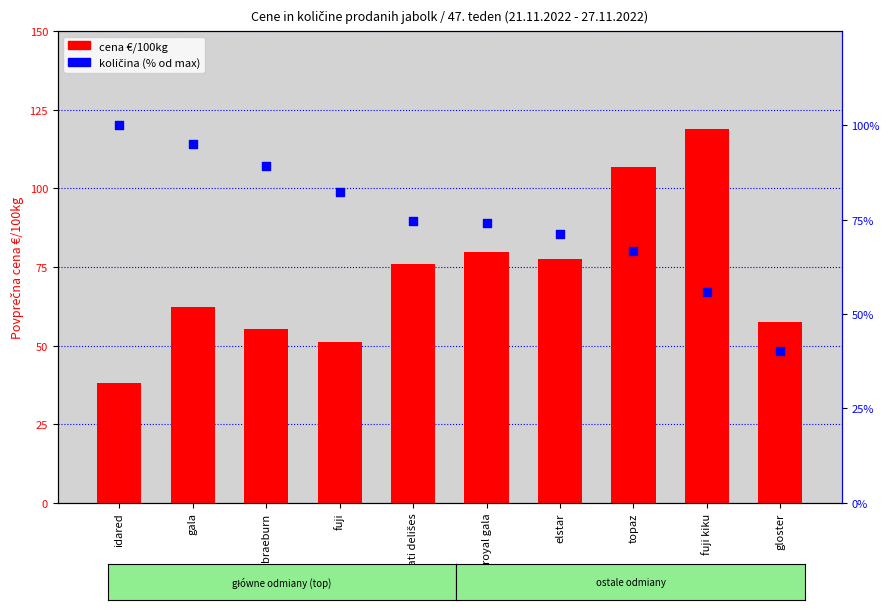

Is the value of cena €/100kg at braeburn greater than the value of količina (% od max) at royal gala?

No